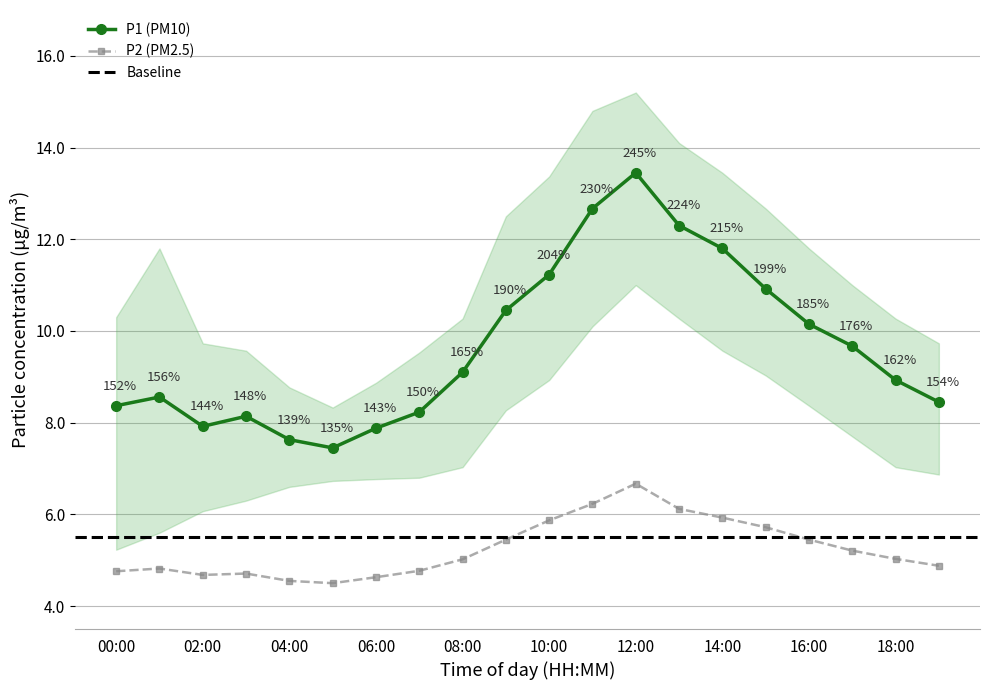

True or false: P1 has more than 2 interior local peaks.

True